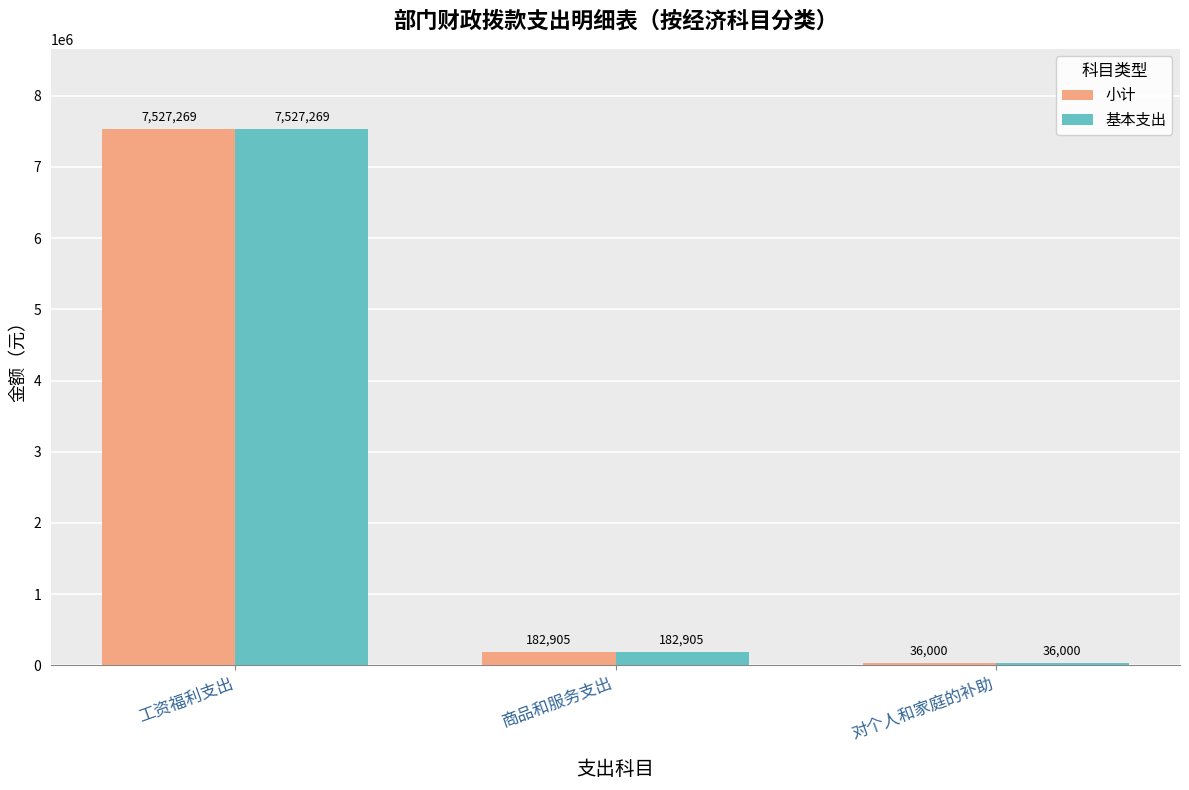

What value does the 基本支出 series have at 商品和服务支出?

182904.8